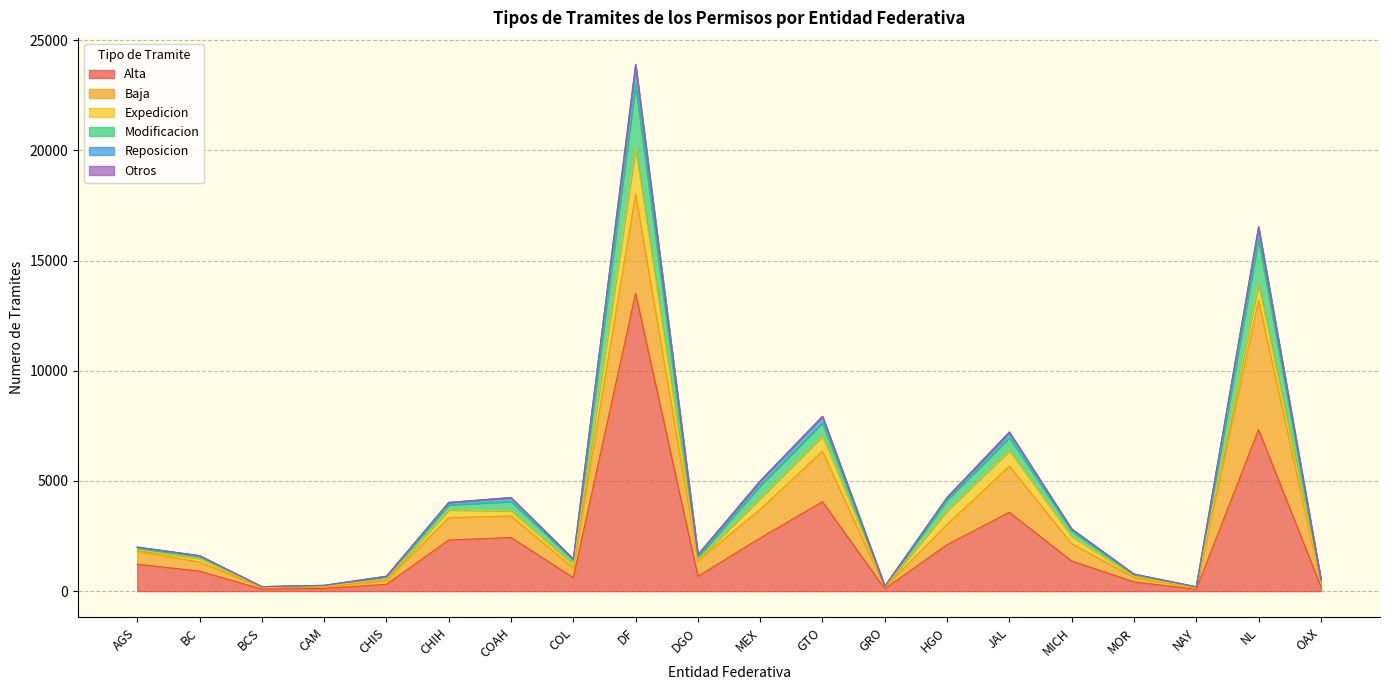

At which category is the sum across all series the highest?

DF